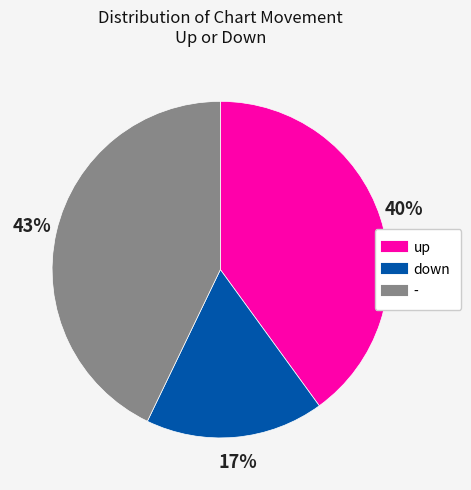

Which slice is the smallest?

down